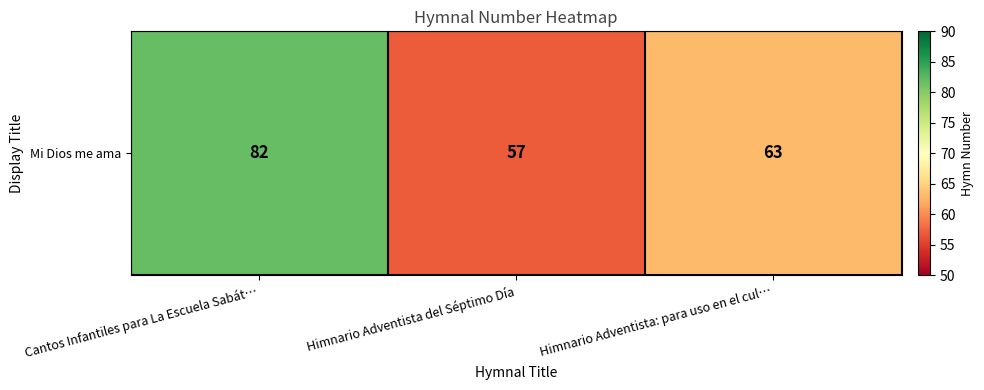

Rank the categories by value from highest to lowest.

Cantos Infantiles para La Escuela Sabát…, Himnario Adventista: para uso en el cul…, Himnario Adventista del Séptimo Día